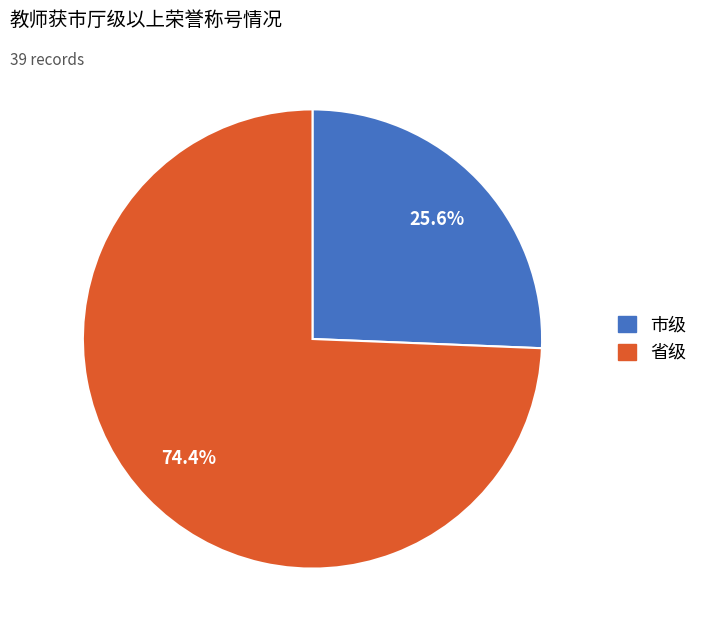

What percentage is the 市级 slice, to the nearest percent?

26%